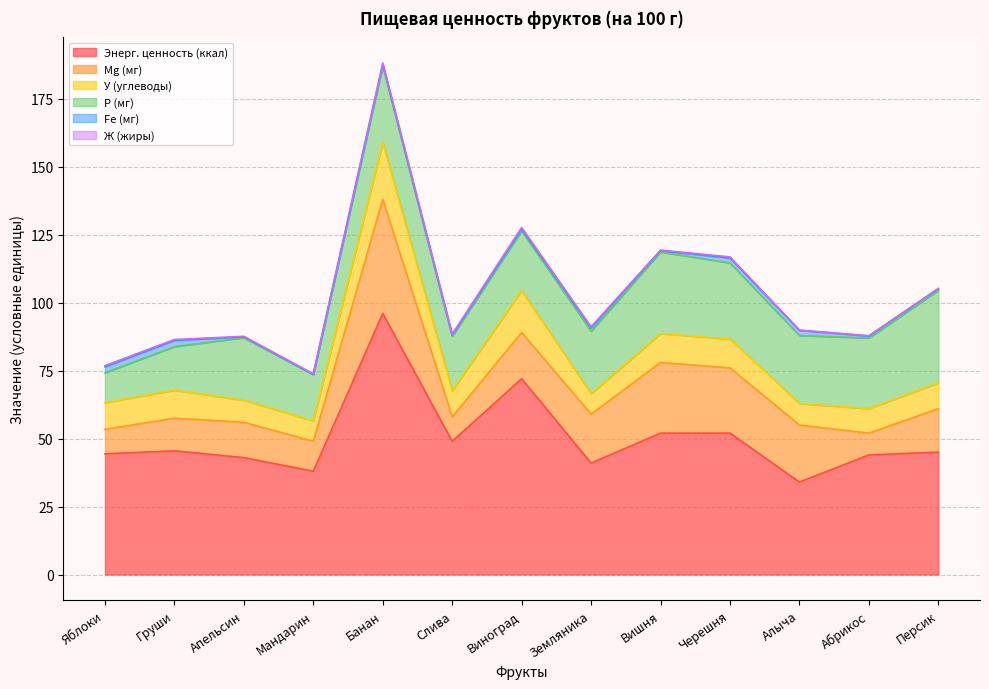

What is the minimum value for Энерг. ценность (ккал)?

34.0